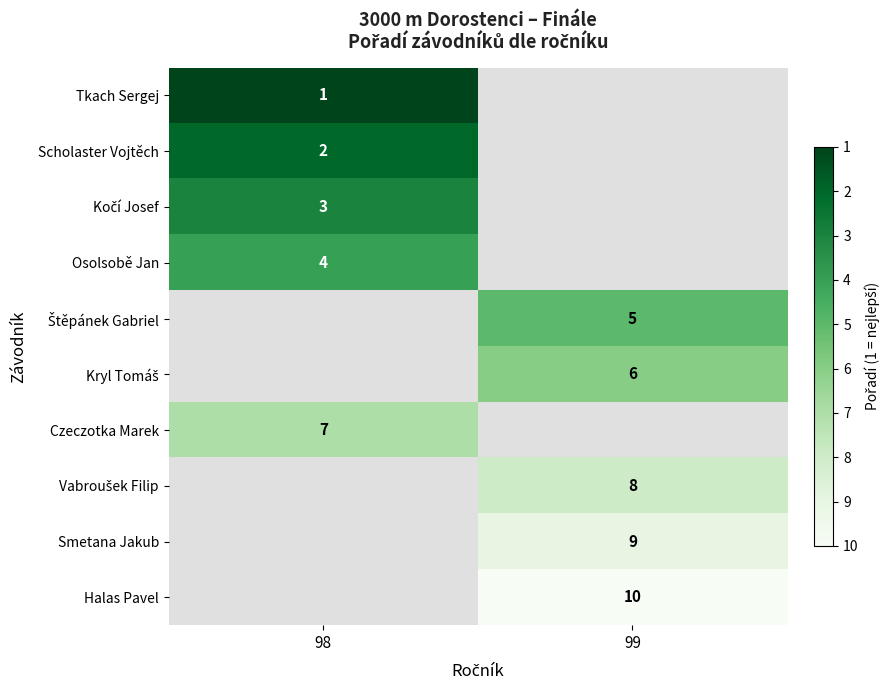

The value of Scholaster Vojtěch at 98 is 4. True or false?

False